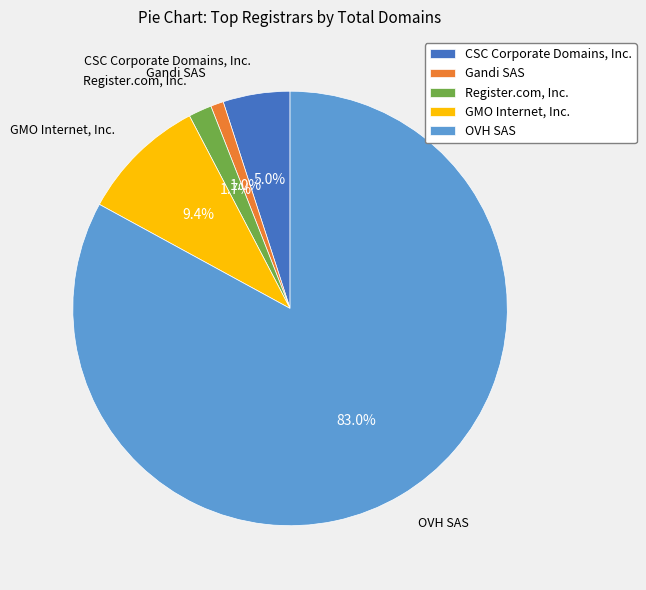

Do OVH SAS and Gandi SAS together represent more than half of the pie?

Yes